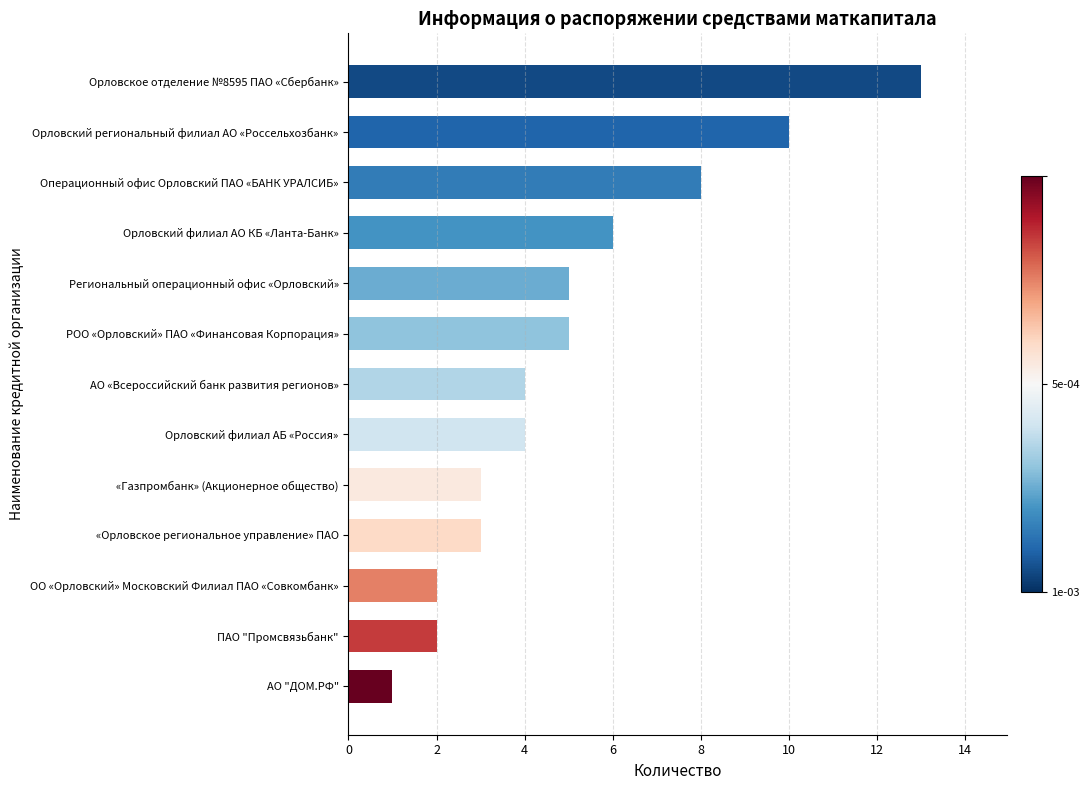

What is the change in value from АО "ДОМ.РФ" to Операционный офис Орловский ПАО «БАНК УРАЛСИБ»?

+7